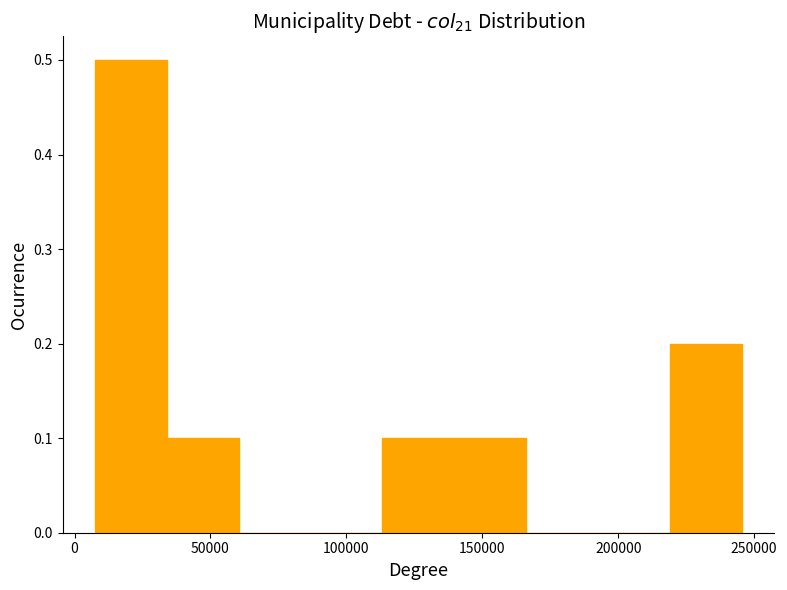

Reading left to right, list every bar in this chart as the range it spans on the x-axis followed by its height. Neither the bar edges nor the heights are printed on the chart, so give them approximately, as read against the axes.

10000 to 35000: 0.5
35000 to 60000: 0.1
60000 to 85000: 0
85000 to 115000: 0
115000 to 140000: 0.1
140000 to 165000: 0.1
165000 to 195000: 0
195000 to 220000: 0
220000 to 245000: 0.2